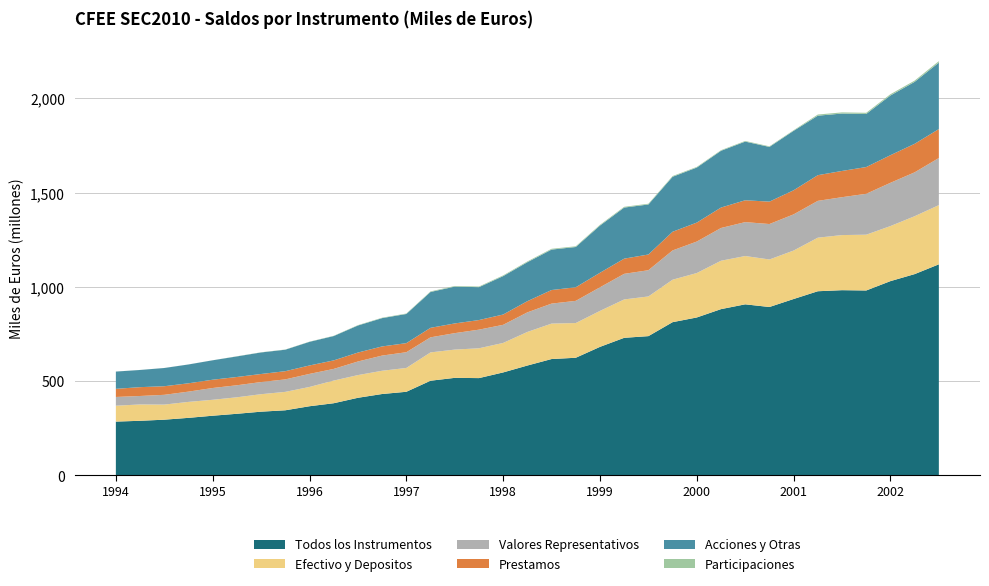

Reading left to right, transcribe all the data shown in this chart.

Todos los Instrumentos: DIC 1994=285023504	MAR 1995=289259117	JUN 1995=295132080	SEP 1995=304873880	DIC 1995=316187786	MAR 1996=326409325	JUN 1996=337652720	SEP 1996=345036553	DIC 1996=366467092	MAR 1997=382402378	JUN 1997=411272487	SEP 1997=431343404	DIC 1997=443157922	MAR 1998=501853602	JUN 1998=517016685	SEP 1998=515718077	DIC 1998=545825834	MAR 1999=582401548	JUN 1999=616878308	SEP 1999=623664815	DIC 1999=681438122	MAR 2000=729449016	JUN 2000=738373470	SEP 2000=812468212	DIC 2000=837399972	MAR 2001=881627030	JUN 2001=907091356	SEP 2001=892913452	DIC 2001=935342040	MAR 2002=976540891	JUN 2002=982202508	SEP 2002=980566702	DIC 2002=1030224043	MAR 2003=1067433145	JUN 2003=1119294499
Efectivo y Depositos: DIC 1994=84219587	MAR 1995=86655221	JUN 1995=80069622	SEP 1995=84624858	DIC 1995=84500696	MAR 1996=87549290	JUN 1996=92712833	SEP 1996=97650167	DIC 1996=102350533	MAR 1997=120218891	JUN 1997=120416948	SEP 1997=123383965	DIC 1997=126358409	MAR 1998=150218571	JUN 1998=149935601	SEP 1998=158203827	DIC 1998=156414547	MAR 1999=178162199	JUN 1999=188033738	SEP 1999=184143700	DIC 1999=190799548	MAR 2000=203632553	JUN 2000=210464165	SEP 2000=225271355	DIC 2000=235695075	MAR 2001=256712438	JUN 2001=256330722	SEP 2001=252078976	DIC 2001=257109233	MAR 2002=284129458	JUN 2002=292314412	SEP 2002=295941012	DIC 2002=292104241	MAR 2003=307159510	JUN 2003=314105748
Valores Representativos: DIC 1994=46417122	MAR 1995=44937565	JUN 1995=51828361	SEP 1995=54468465	DIC 1995=62545619	MAR 1996=63767303	JUN 1996=64452935	SEP 1996=66206798	DIC 1996=69225686	MAR 1997=61848344	JUN 1997=72126987	SEP 1997=80496082	DIC 1997=83490419	MAR 1998=79935937	JUN 1998=87292387	SEP 1998=98786078	DIC 1998=96135668	MAR 1999=103844160	JUN 1999=106044917	SEP 1999=117702146	DIC 1999=125205766	MAR 2000=135783472	JUN 2000=139222620	SEP 2000=155256464	DIC 2000=167050623	MAR 2001=173712694	JUN 2001=179876975	SEP 2001=188064115	DIC 2001=191873560	MAR 2002=195337714	JUN 2002=200989290	SEP 2002=216984521	DIC 2002=229457658	MAR 2003=232742658	JUN 2003=249959702
Prestamos: DIC 1994=43122894	MAR 1995=46874539	JUN 1995=45599121	SEP 1995=44215856	DIC 1995=43936308	MAR 1996=43881813	JUN 1996=42696334	SEP 1996=43511513	DIC 1996=44695031	MAR 1997=45210297	JUN 1997=47383825	SEP 1997=48547735	DIC 1997=48127613	MAR 1998=50486012	JUN 1998=51442858	SEP 1998=50979183	DIC 1998=54619922	MAR 1999=59375379	JUN 1999=72007913	SEP 1999=72119928	DIC 1999=77032337	MAR 2000=80523856	JUN 2000=83399464	SEP 2000=99108711	DIC 2000=100541482	MAR 2001=108435206	JUN 2001=115846084	SEP 2001=118862270	DIC 2001=127834192	MAR 2002=136248262	JUN 2002=139229508	SEP 2002=141890263	DIC 2002=146482286	MAR 2003=151294860	JUN 2003=153473272
Acciones y Otras: DIC 1994=91582610	MAR 1995=91129400	JUN 1995=96691828	SEP 1995=99898716	DIC 1995=103060426	MAR 1996=109211195	JUN 1996=114353033	SEP 1996=114006212	DIC 1996=125434995	MAR 1997=129143113	JUN 1997=143575007	SEP 1997=150181000	DIC 1997=154761732	MAR 1998=190164569	JUN 1998=195394066	SEP 1998=174417133	DIC 1998=203741828	MAR 1999=206727091	JUN 1999=214547589	SEP 1999=213614321	DIC 1999=250394985	MAR 2000=271022106	JUN 2000=265320138	SEP 2000=291741266	DIC 2000=292018777	MAR 2001=301156331	JUN 2001=311285634	SEP 2001=290231599	DIC 2001=315446663	MAR 2002=315611818	JUN 2002=304495573	SEP 2002=281670546	DIC 2002=316826069	MAR 2003=328734672	JUN 2003=352436494
Participaciones: DIC 1994=210294	MAR 1995=210260	JUN 1995=210348	SEP 1995=210454	DIC 1995=210720	MAR 1996=814157	JUN 1996=906616	SEP 1996=991225	DIC 1996=1087751	MAR 1997=1398796	JUN 1997=1975094	SEP 1997=2204154	DIC 1997=2418991	MAR 1998=3003950	JUN 1998=3339845	SEP 1998=3469376	DIC 1998=3816700	MAR 1999=4111429	JUN 1999=4190496	SEP 1999=3803778	DIC 1999=4008086	MAR 2000=4067267	JUN 2000=3954794	SEP 2000=3855563	DIC 2000=3353559	MAR 2001=3177070	JUN 2001=3410758	SEP 2001=3211882	DIC 2001=3092233	MAR 2002=6168395	JUN 2002=6090336	SEP 2002=6216646	DIC 2002=6726479	MAR 2003=6720519	JUN 2003=7921577